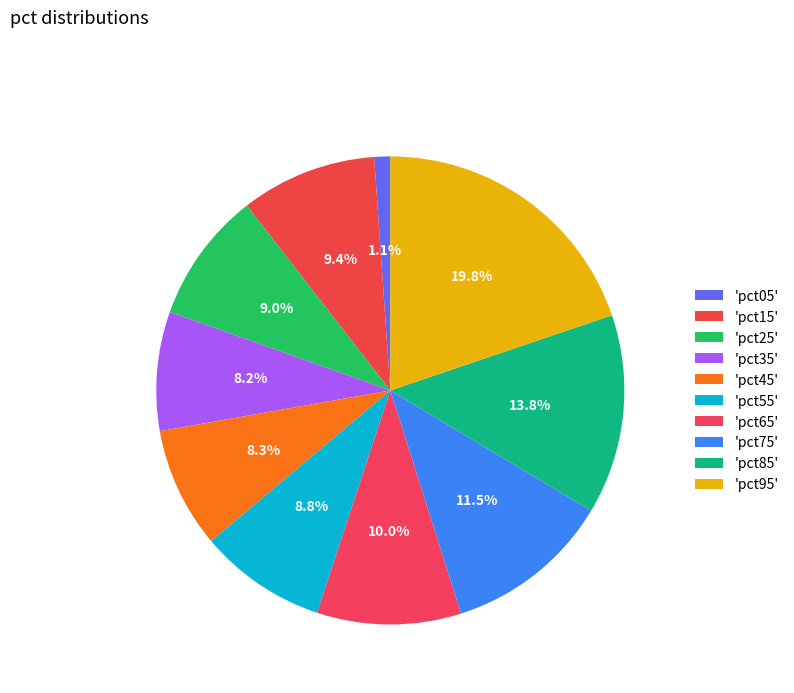

How many slices are in this pie chart?

10